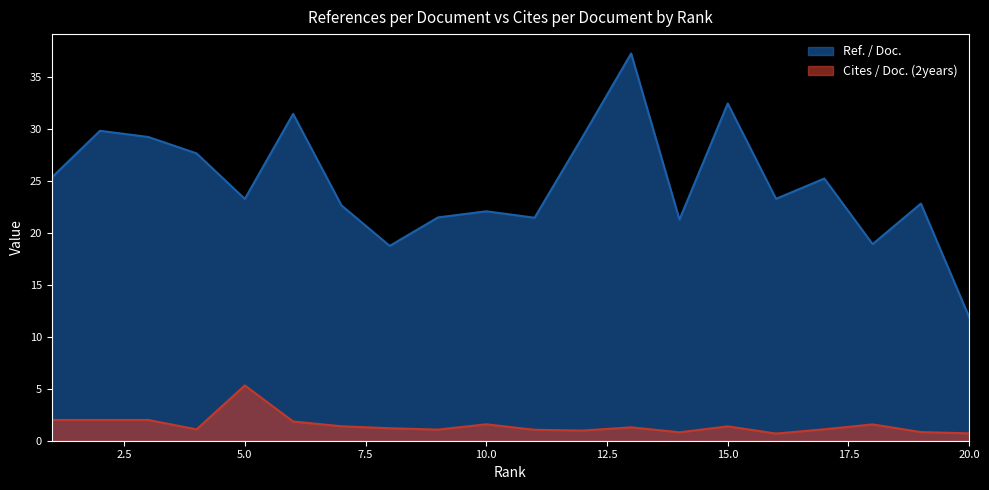

How many lines are shown in the chart?

2